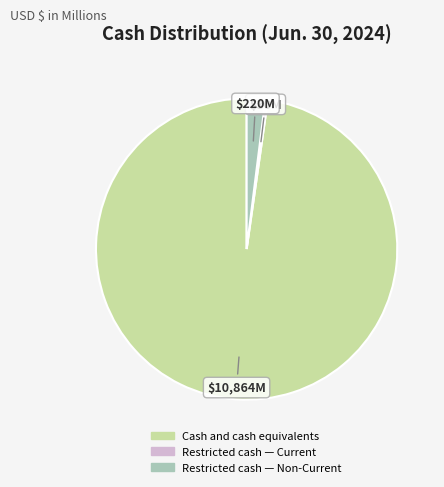

Which slice is the largest?

Cash and cash equivalents